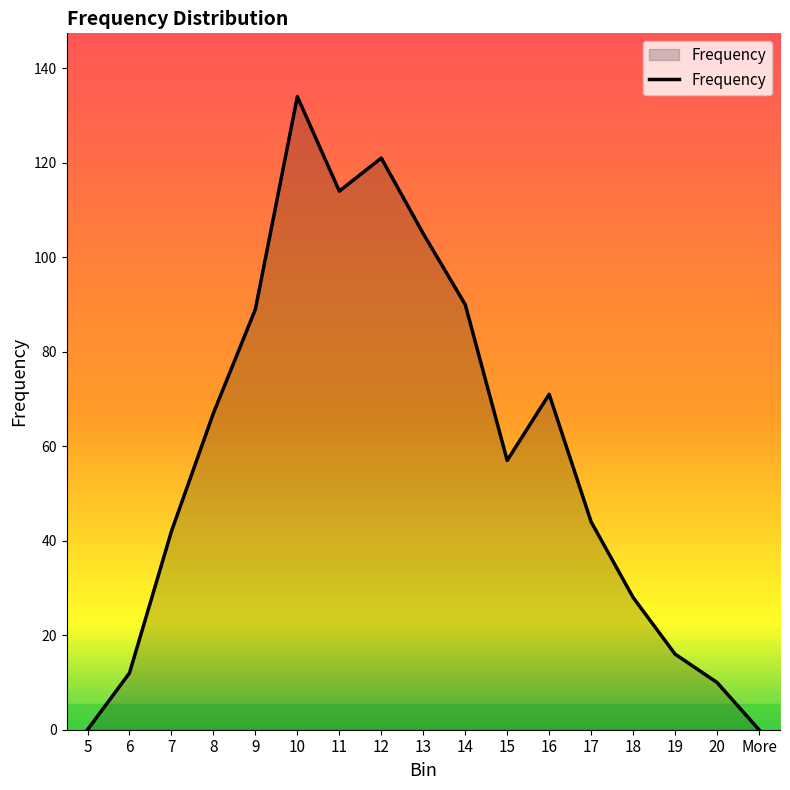

How many interior local peaks (higher than both neighbors) does the data have?

3